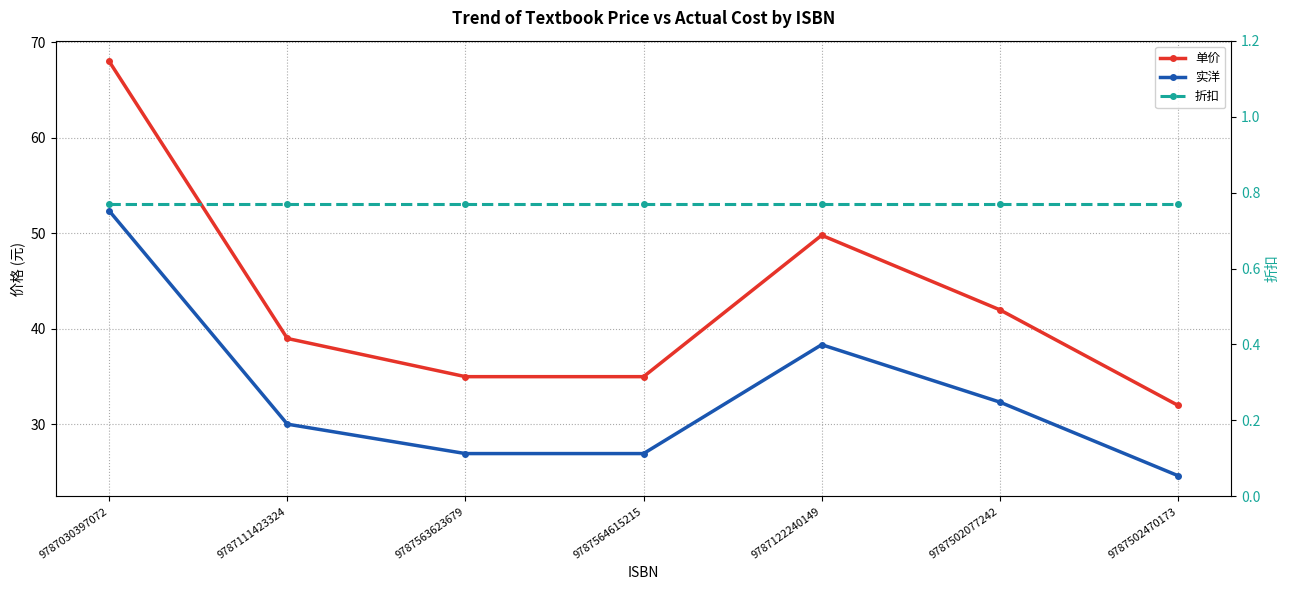

At which category does the chart reach its peak across all series?

9787030397072